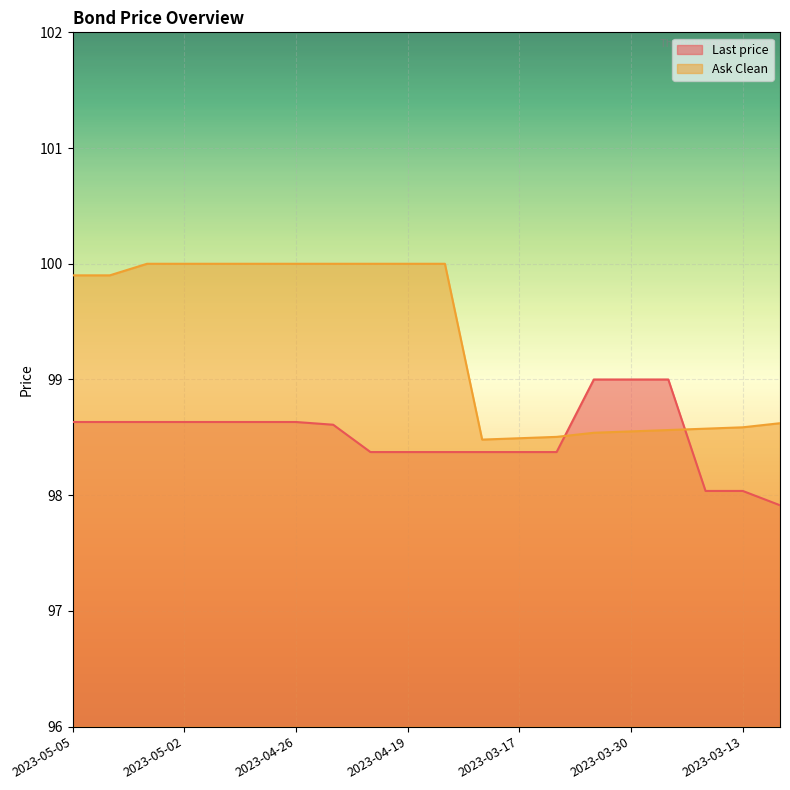

How many lines are shown in the chart?

2